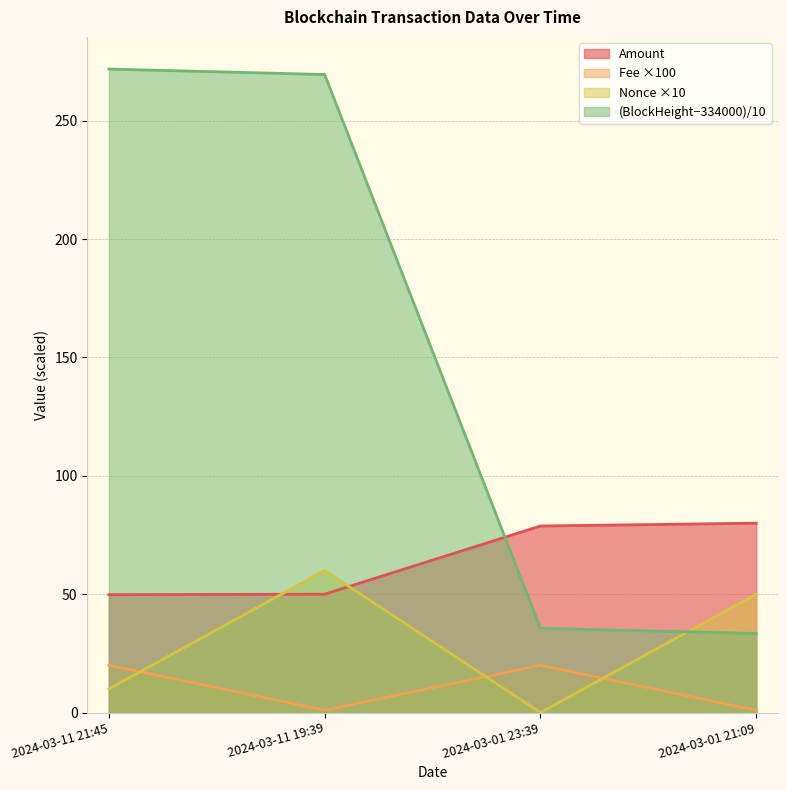

At 2024-03-11 19:39, list the series in order from largest to smallest.

(BlockHeight−334000)/10, Nonce ×10, Amount, Fee ×100